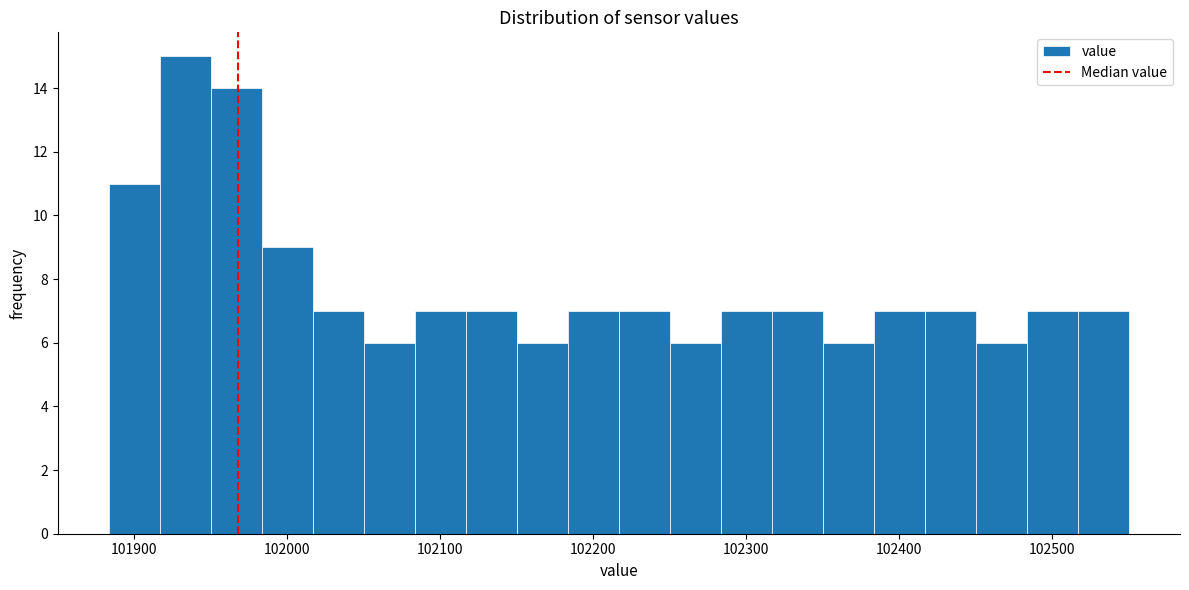

Read against the x-axis, roughly where is the centre of the tallest bar?

101930